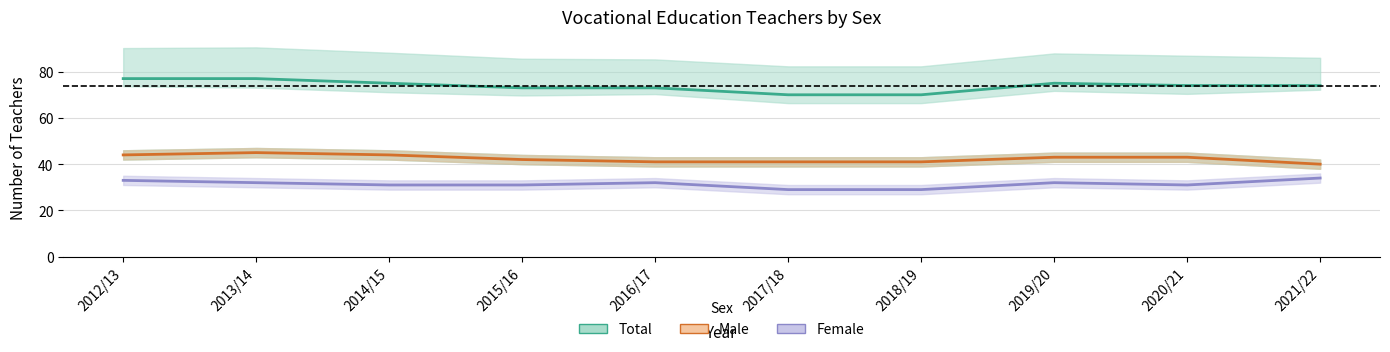

Rank the series at 2019/20 from highest to lowest value.

Total, Male, Female